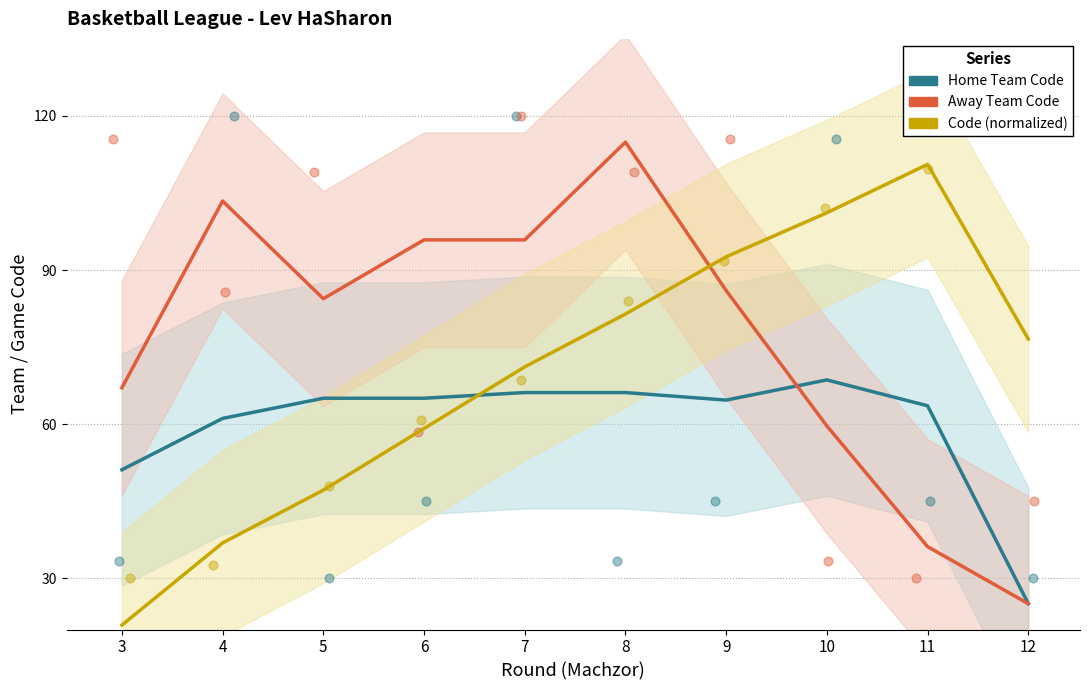

At which category is the sum across all series the highest?

8